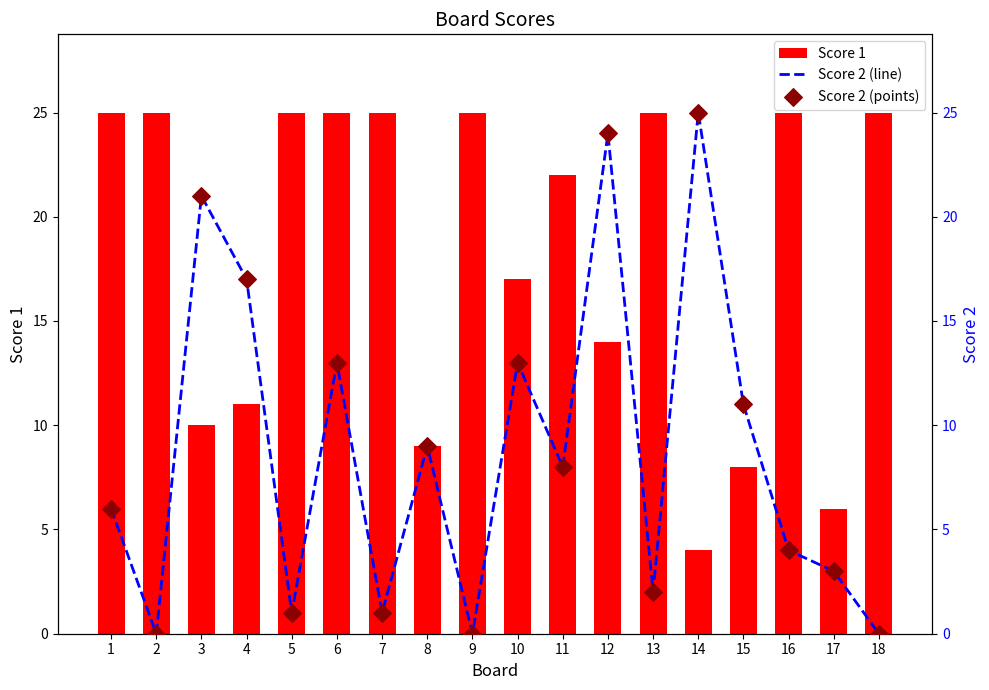

Which series has the largest Y range (max minus min)?

Score 2 (line)